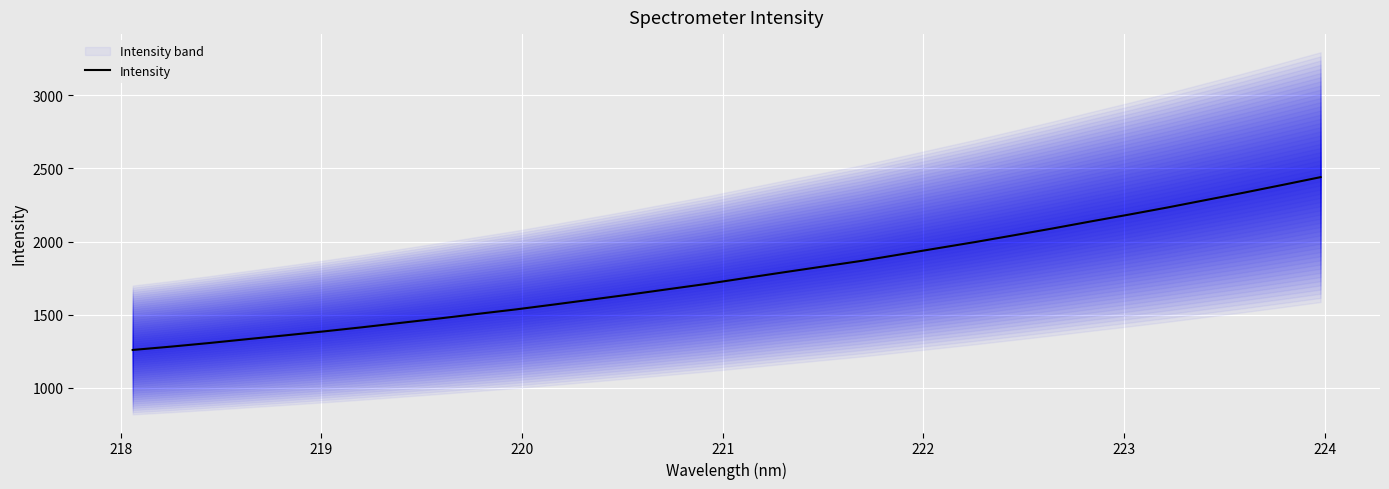

Count the number of categories in the chart.

32